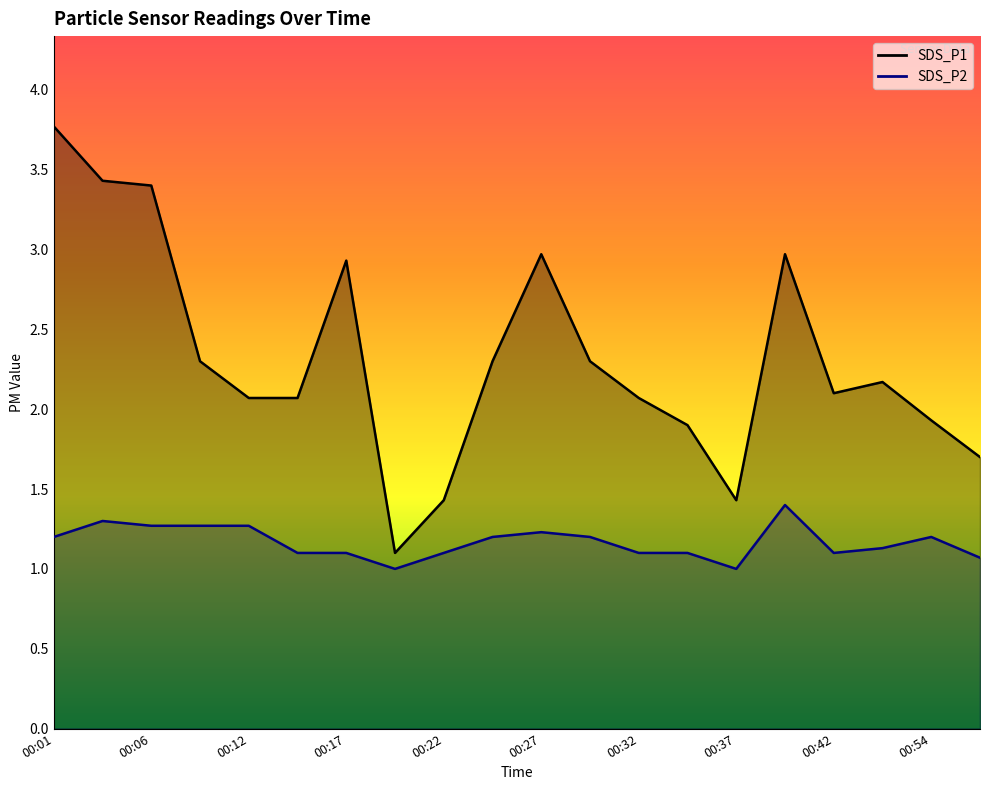

List the series in order of their overall mean, highest first.

SDS_P1, SDS_P2